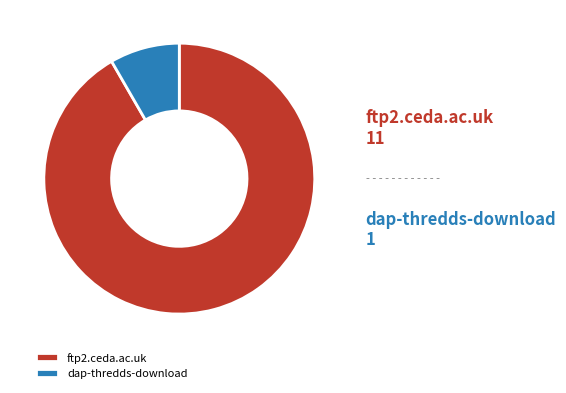

Is it true that dap-thredds-download is 8% of the pie?

True